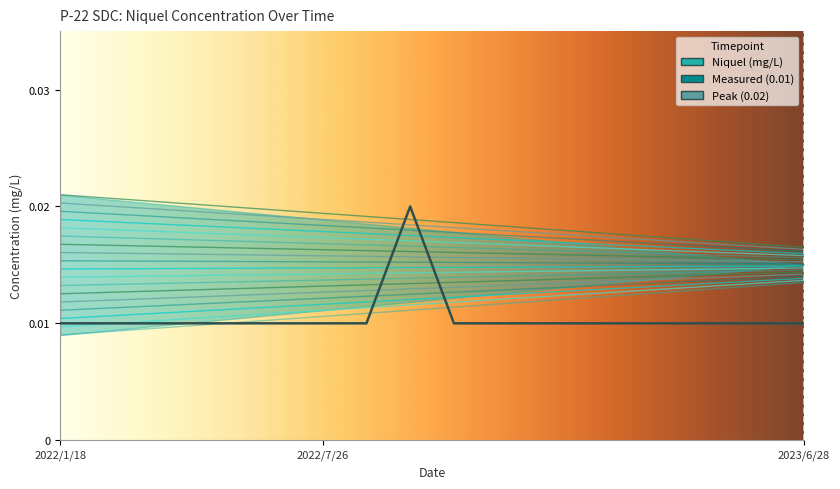

Rank the categories by value from highest to lowest.

2022/9/27, 2022/1/18, 2022/2/23, 2022/3/23, 2022/4/26, 2022/5/24, 2022/6/21, 2022/7/26, 2022/8/23, 2022/10/25, 2022/11/22, 2022/12/20, 2023/1/25, 2023/2/22, 2023/3/28, 2023/4/25, 2023/5/24, 2023/6/28